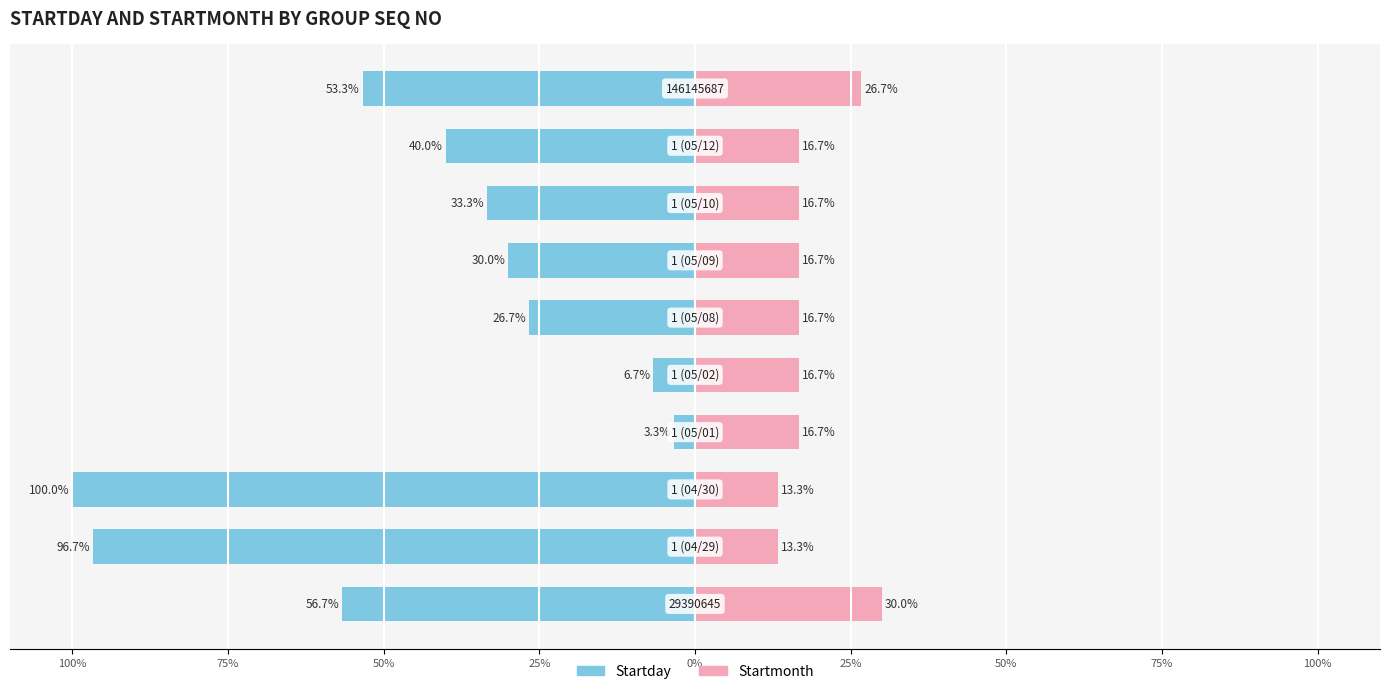

How many bars are there in each group?

2